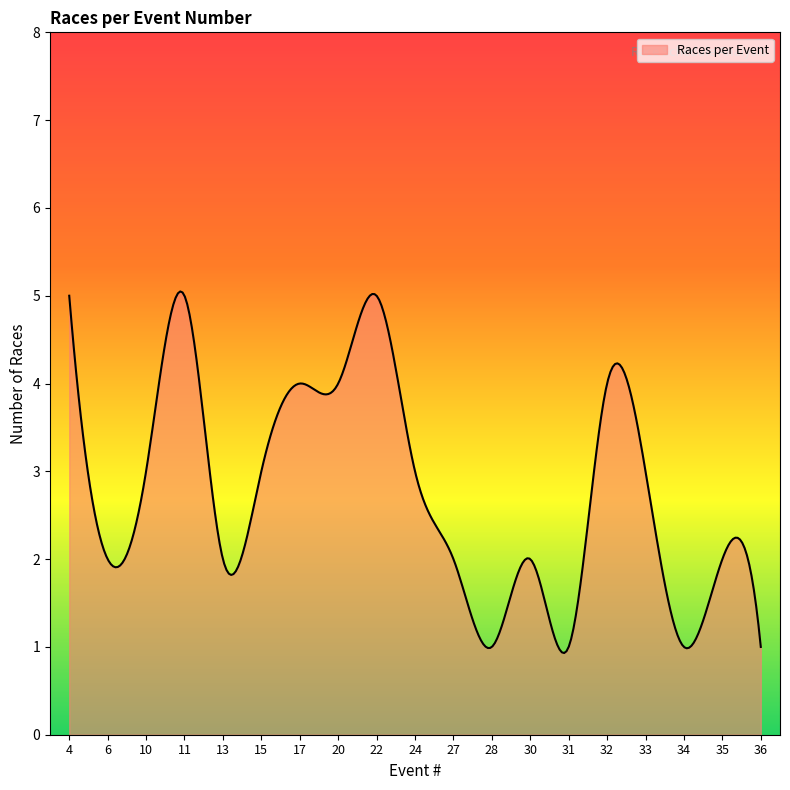

How many categories are shown in the chart?

300